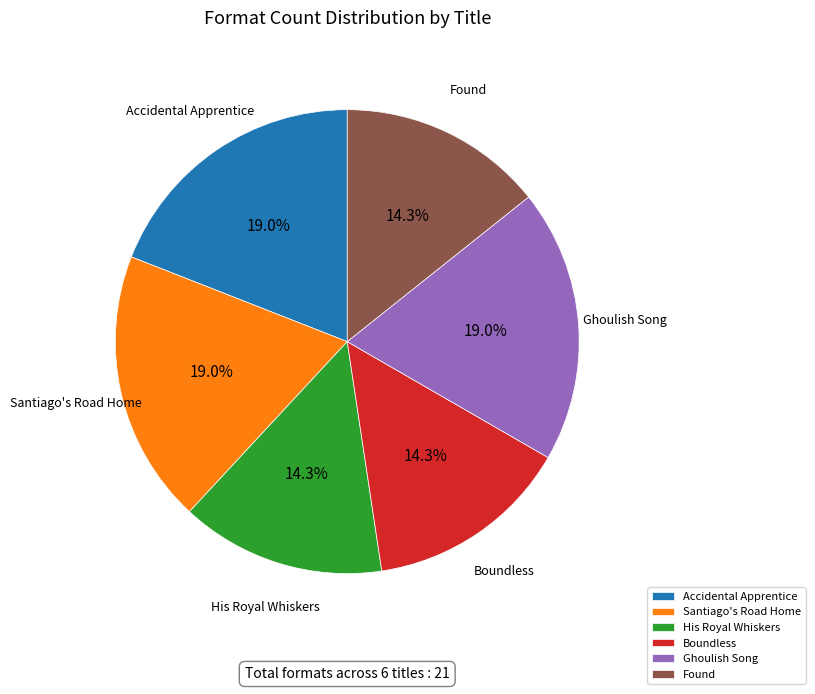

Combined, do His Royal Whiskers and Found account for over 50%?

No